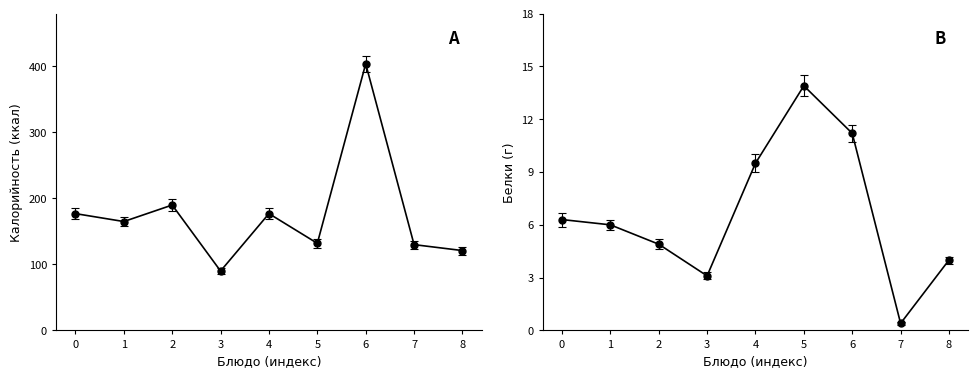

Reading left to right, what are all the values shown in this chart?

Калорийность: 177.0	165.0	190.0	90.0	177.0	132.0	404.0	130.0	121.0
Белки: 6.3	6.0	4.9	3.1	9.5	13.9	11.2	0.4	4.0